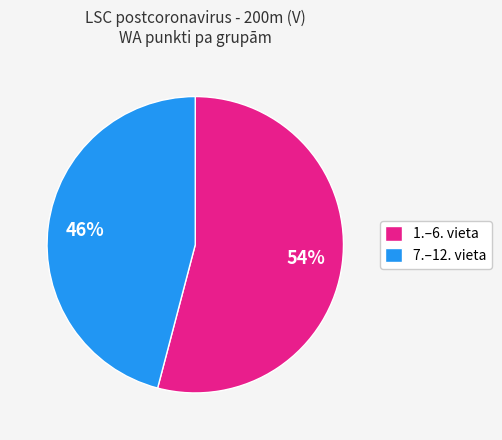

The 1.–6. vieta slice represents 54% of the pie. True or false?

True